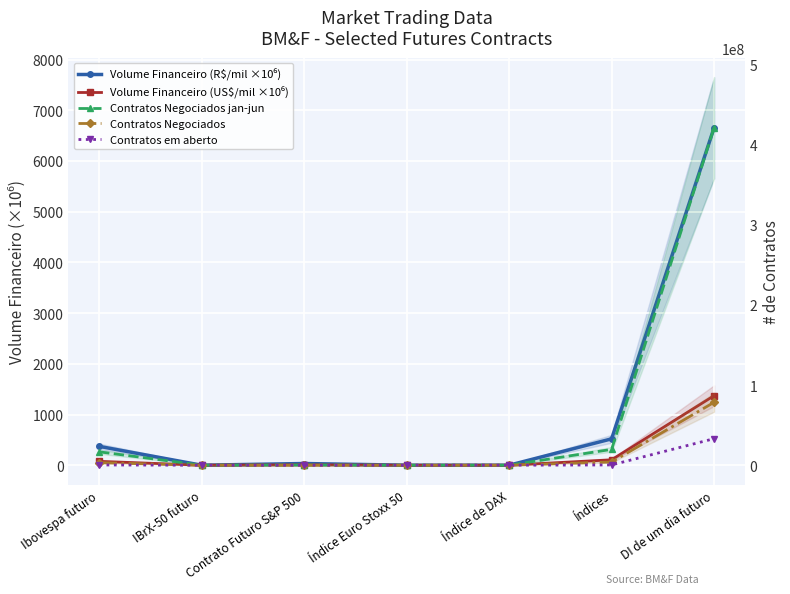

Is the value of Volume Financeiro (US$/mil ×10⁶) at Ibovespa futuro greater than the value of Contratos em aberto at Índice de DAX?

Yes